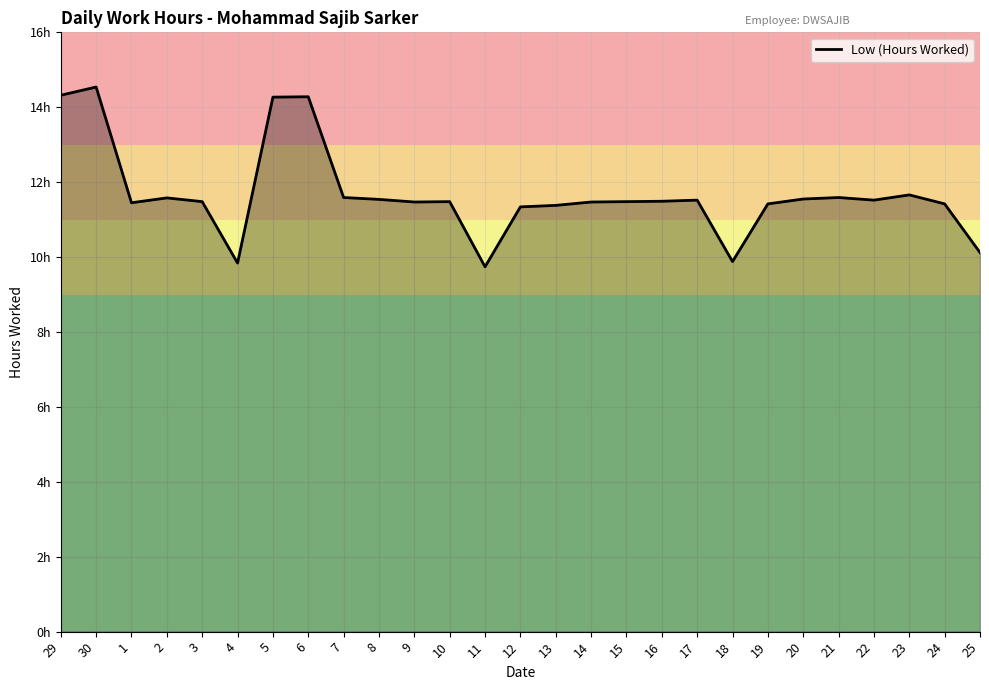

True or false: there are more than 0 points higher than both neighbors.

True